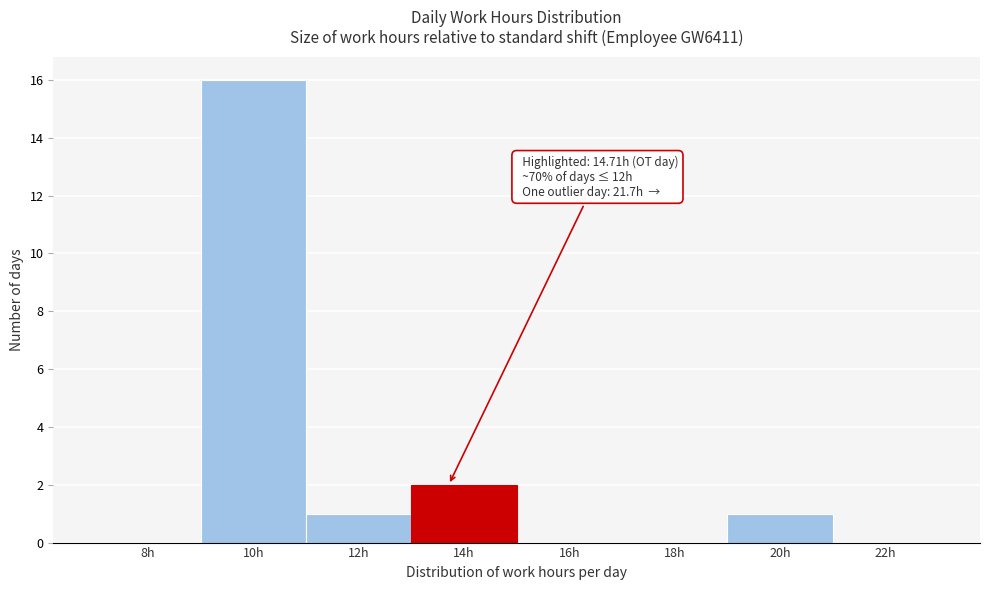

Reading left to right, what are all the values shown in this chart?

8h=0	10h=16	12h=1	14h=2	16h=0	18h=0	20h=1	22h=0